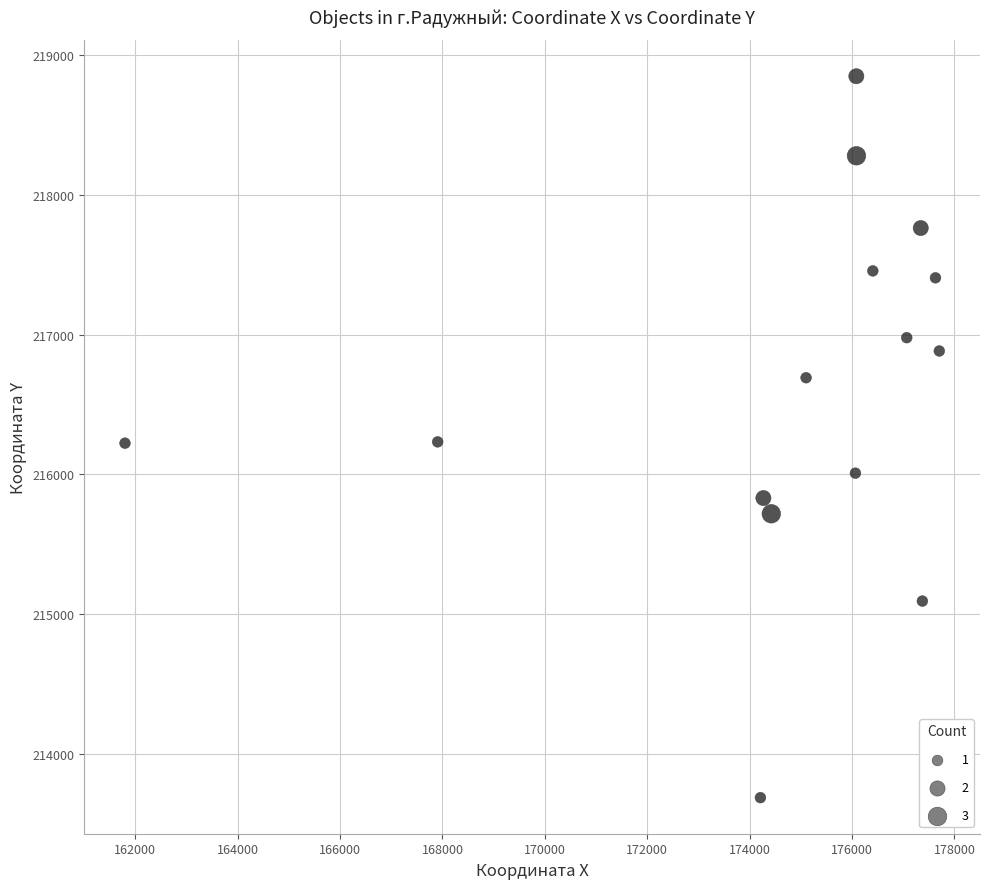

What is the range of X values (max minus min)?

15905.9